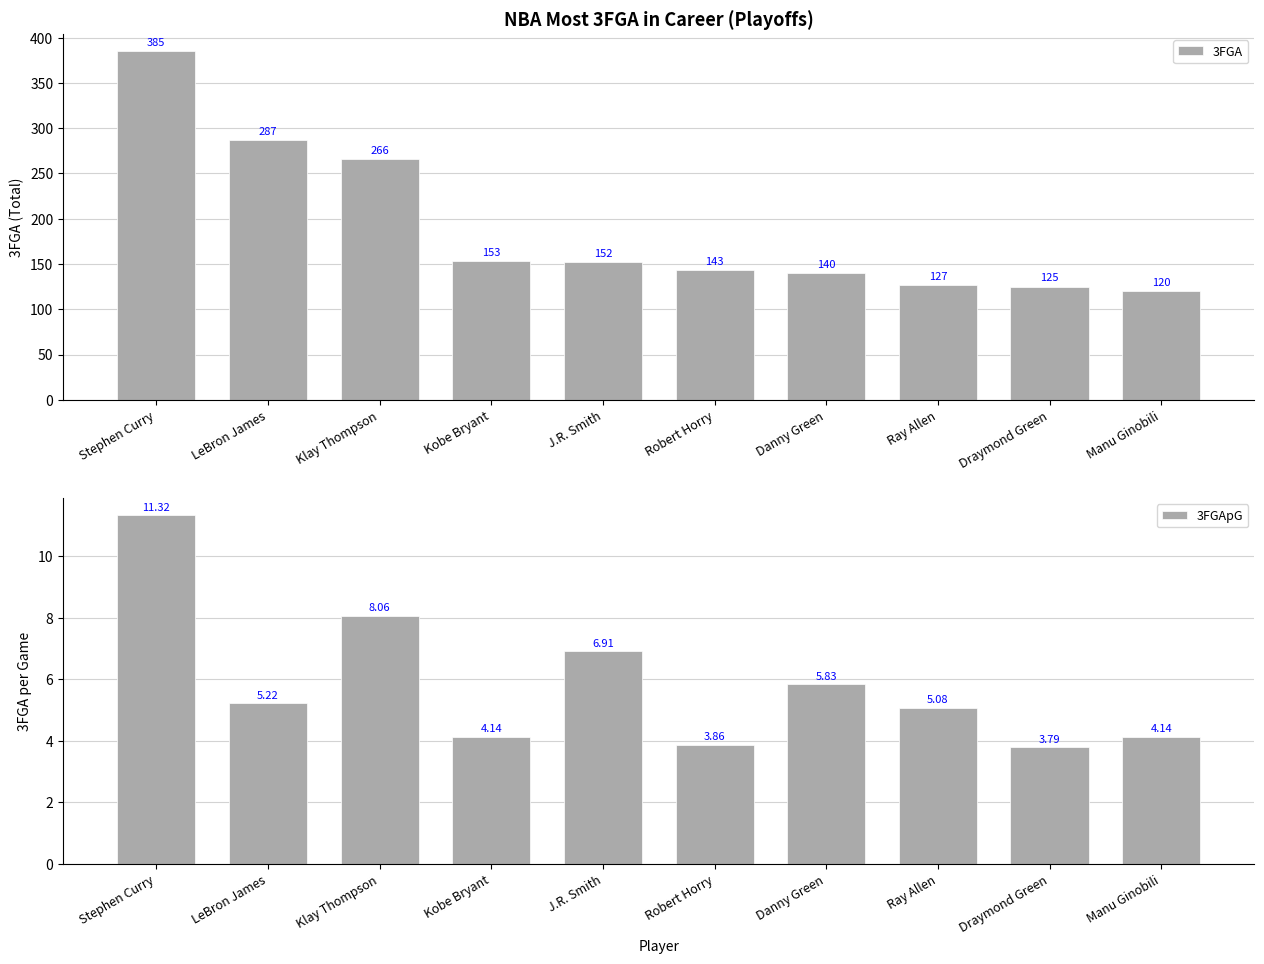

Which has a higher value, Draymond Green or J.R. Smith?

J.R. Smith